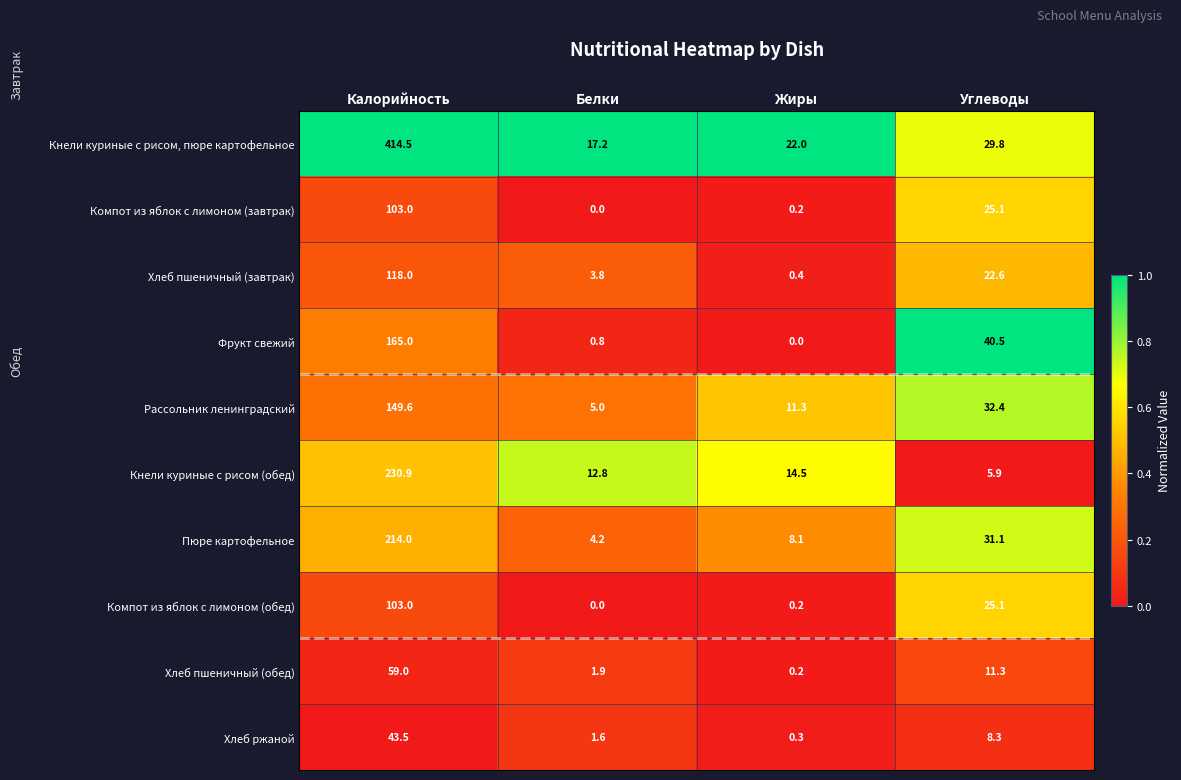

List the labels in order of Фрукт свежий value, largest first.

Калорийность, Углеводы, Белки, Жиры